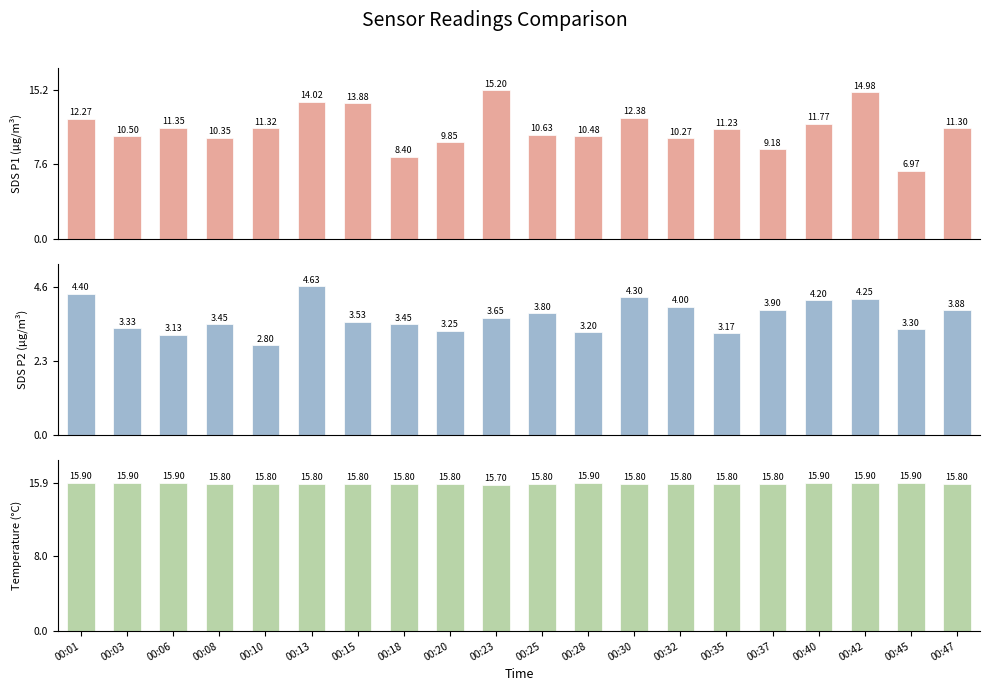

What is the value of the Temp bar at the 15th from the left?

15.8